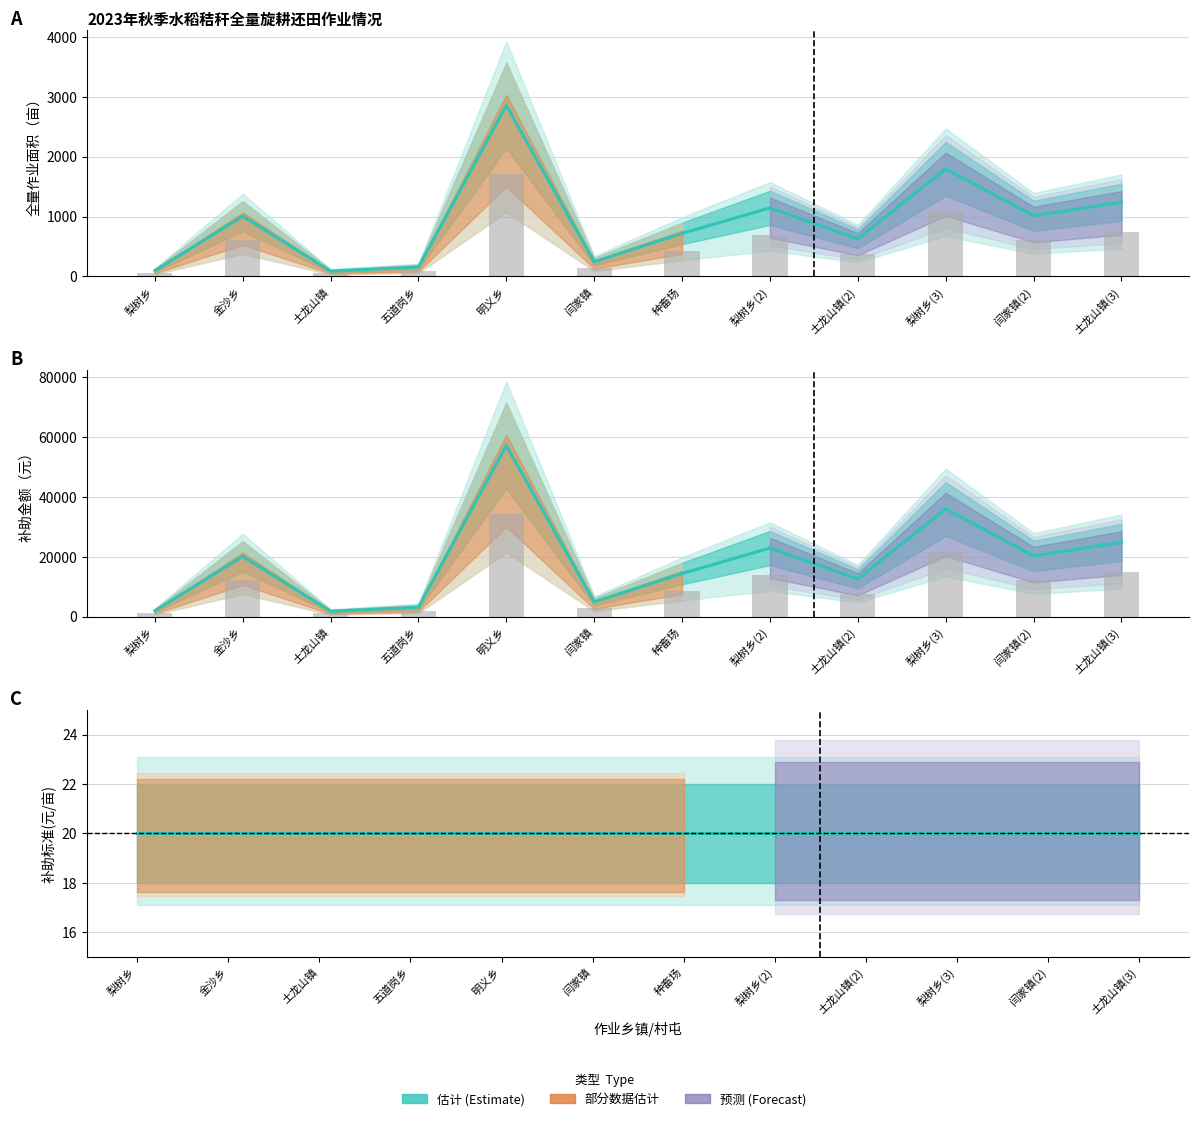

True or false: the data shows 475.9 at 闫家镇(2).

False